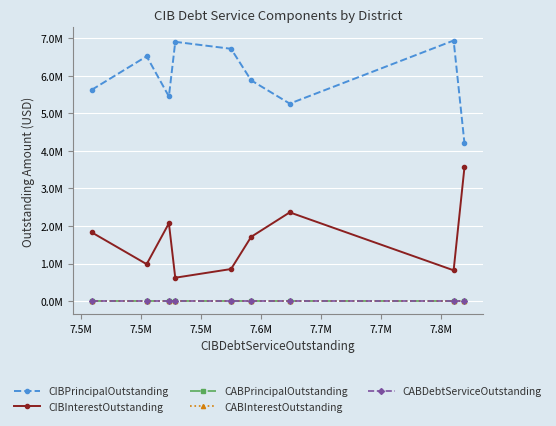

Where is the first local minimum for CIBPrincipalOutstanding?

7.5M